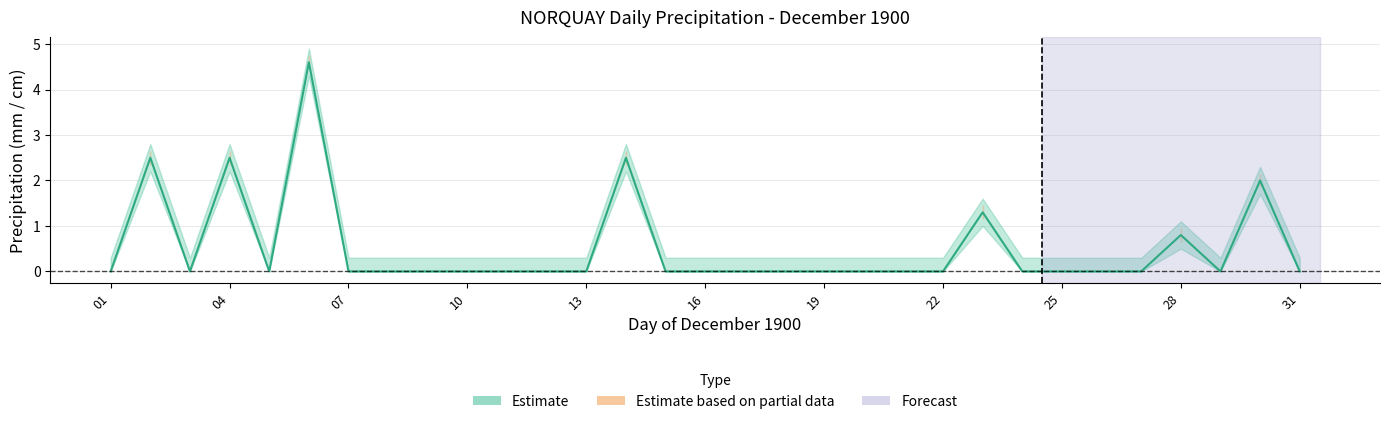

The chart shows a value of 0.0 at 21. True or false?

True